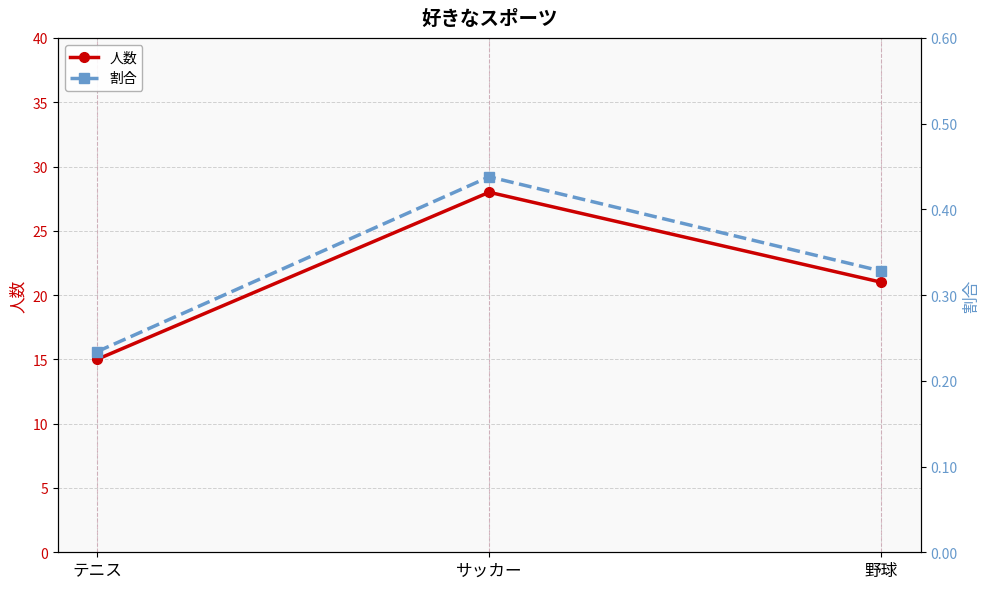

Where is 人数 nearest to the value 21?

野球